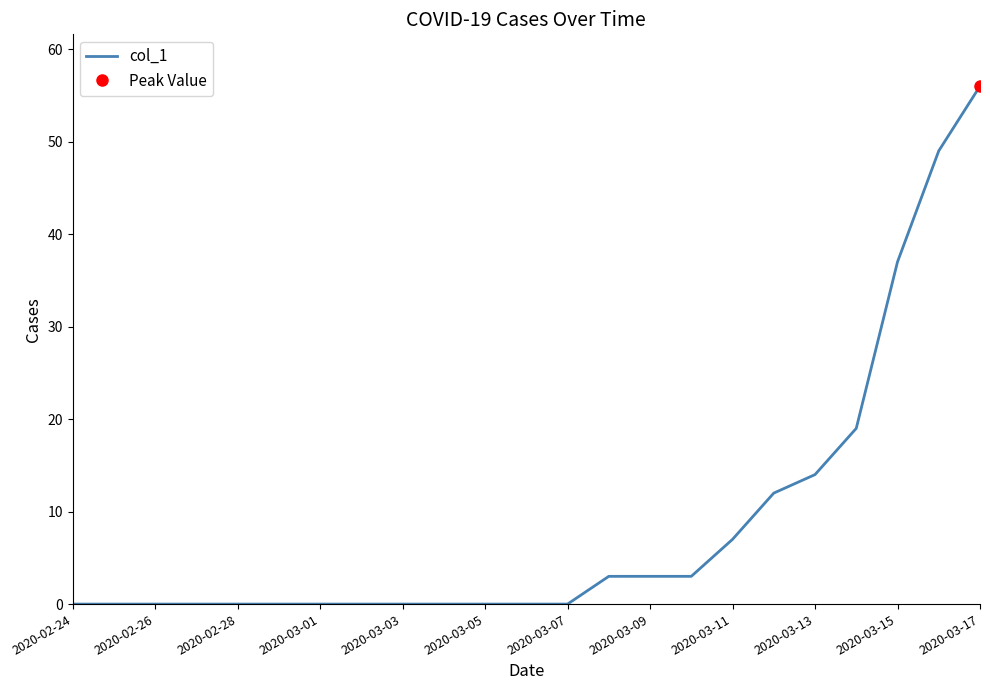

What is the highest value of the col_1 series?

56